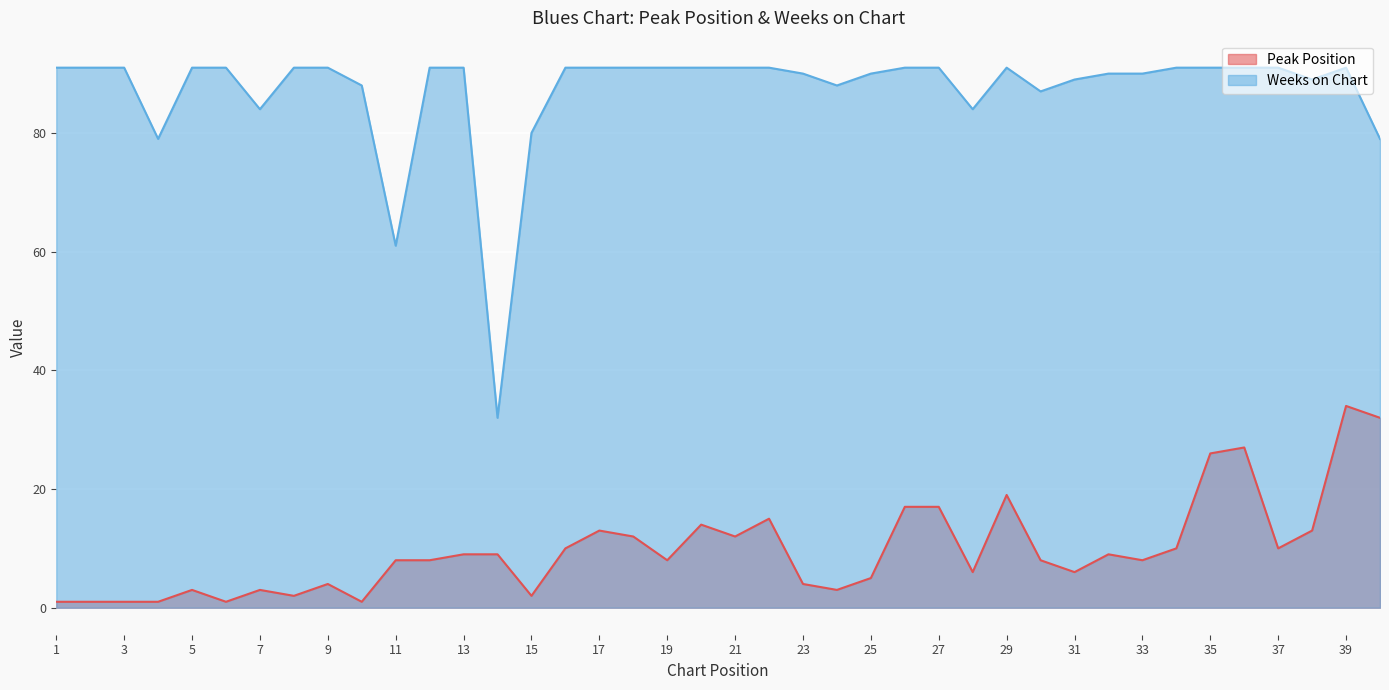

In Peak Position, how many points are lower than both neighbors (excluding endpoints)?

11